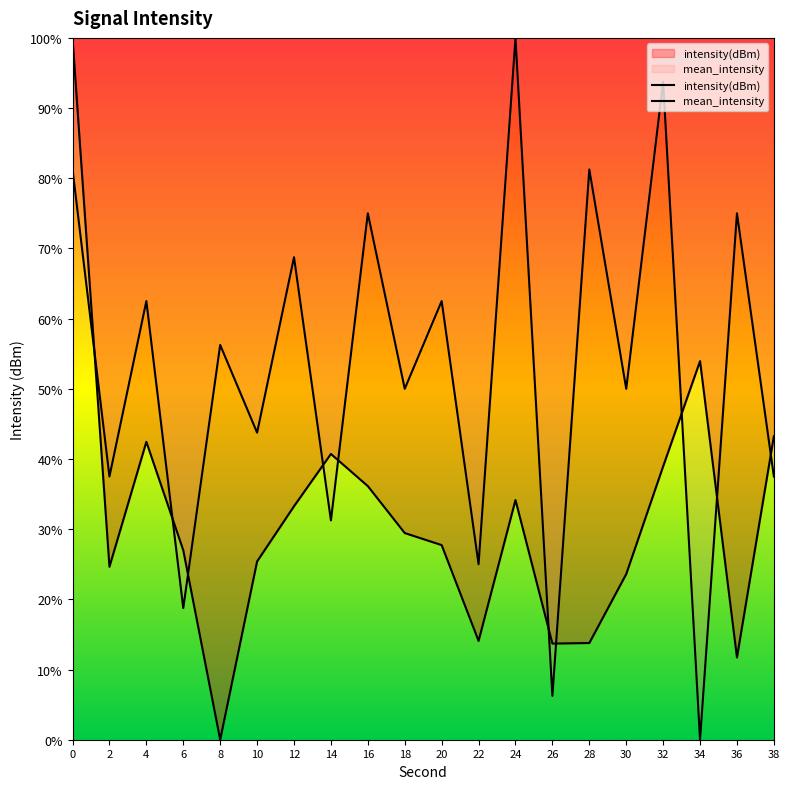

True or false: mean_intensity has more than 1 points higher than both neighbors.

True